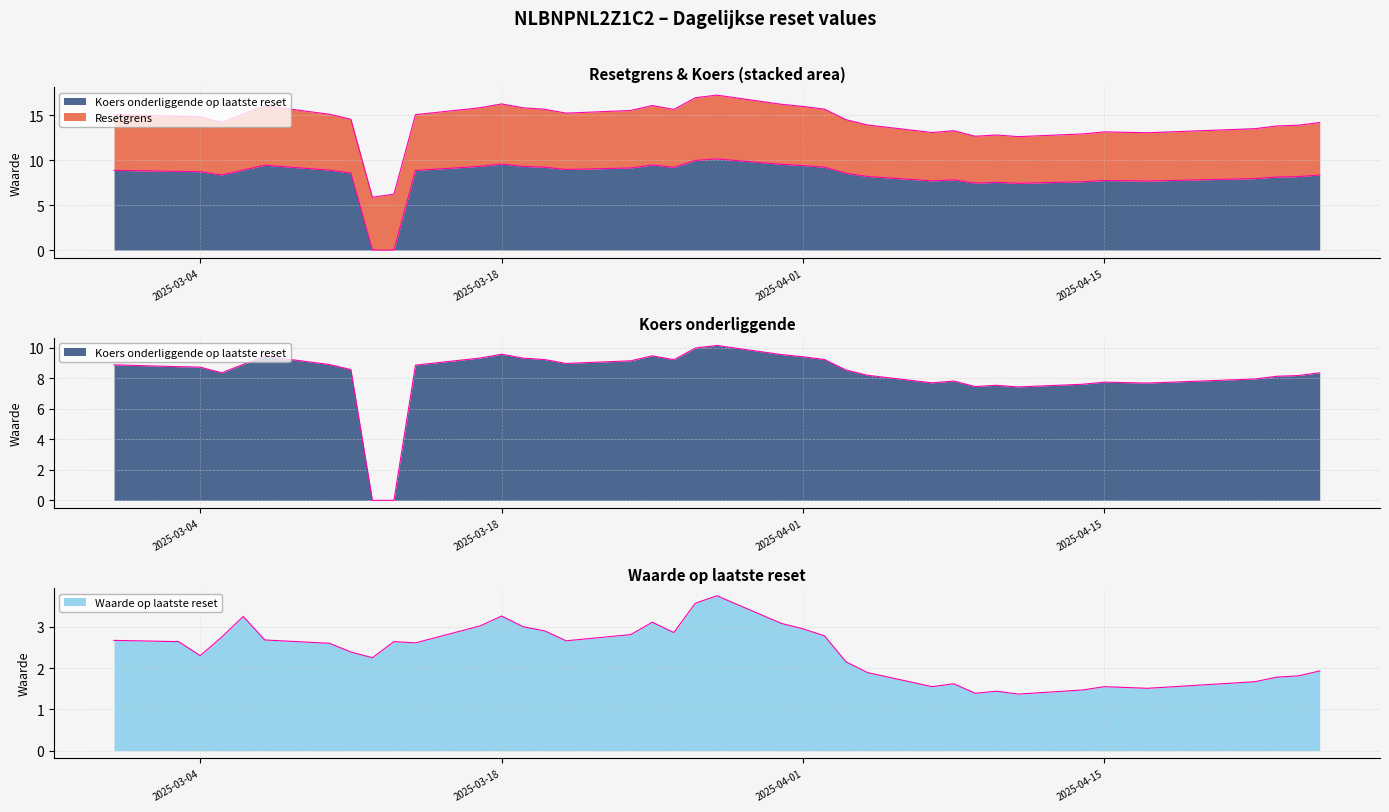

What is the difference between the highest and lowest values at 2025-04-14?

6.1